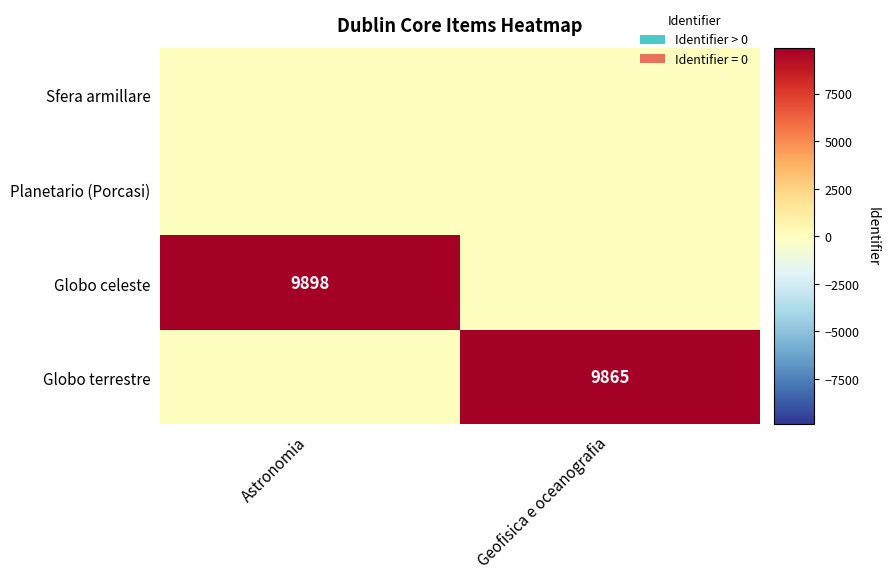

How many values in the Globo celeste series are below 9898?

1